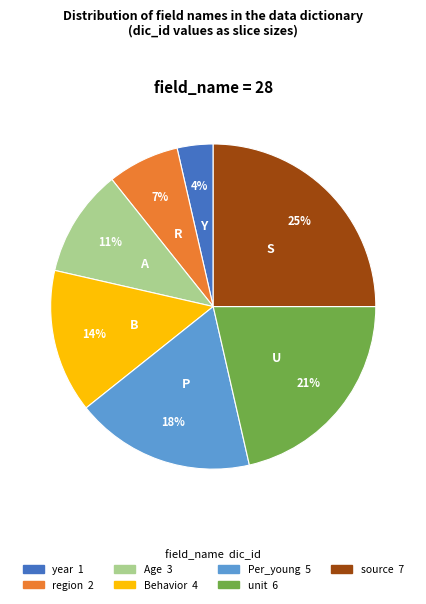

To the nearest percent, what is the combined percentage of Per_young and region?

25%